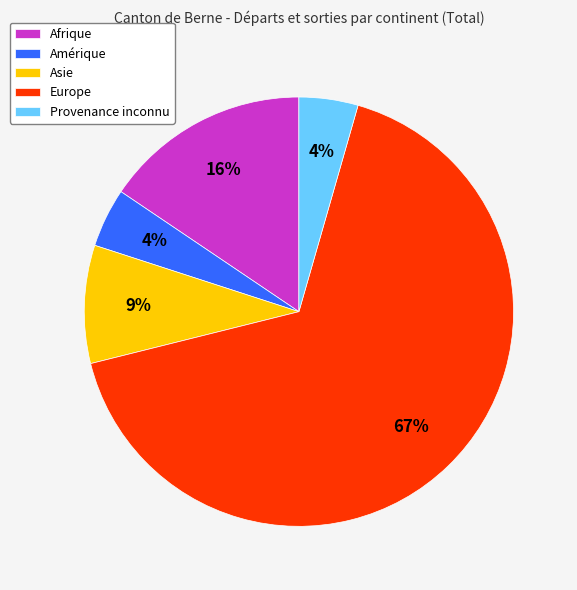

The Amérique slice represents 11% of the pie. True or false?

False